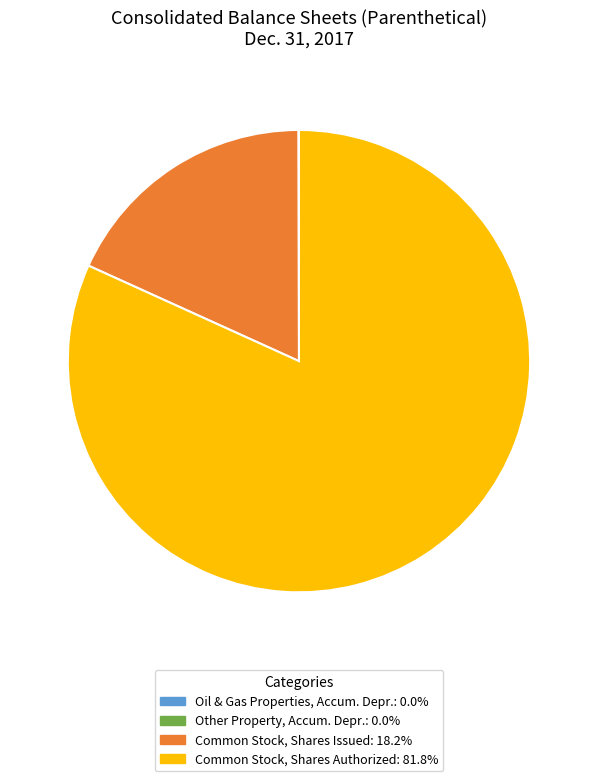

Is there any slice that represents more than half of the pie?

Yes